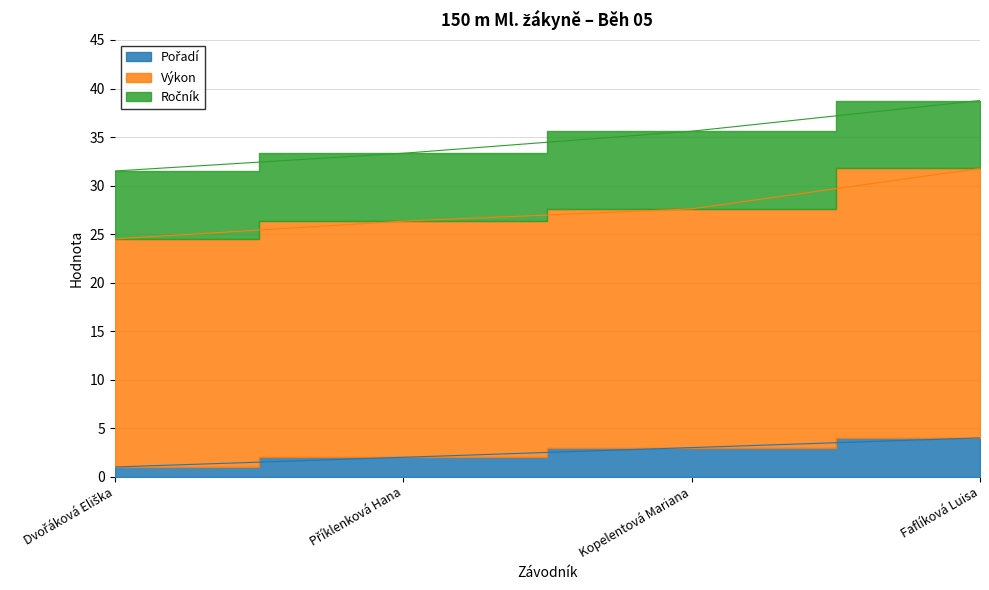

Which series has the largest total across all categories?

Výkon